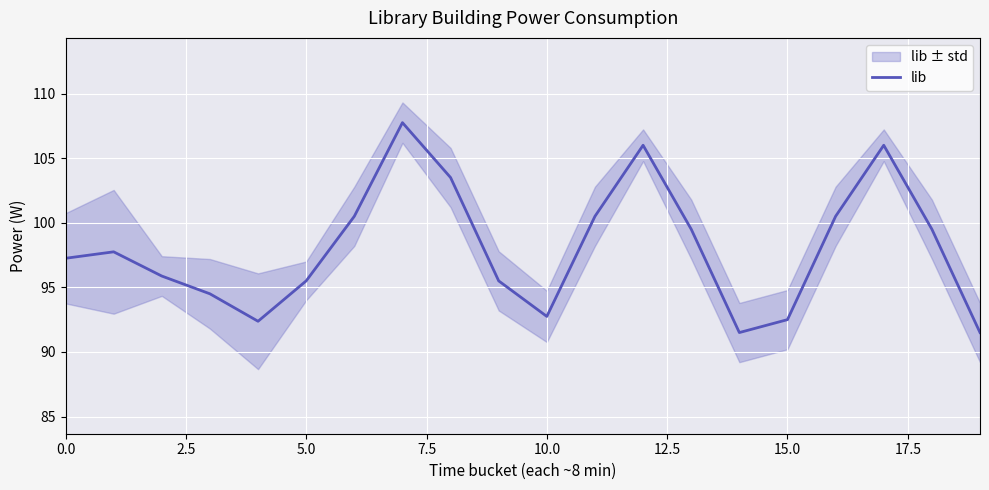

What is the change in value from 13 to 15?

-7.0